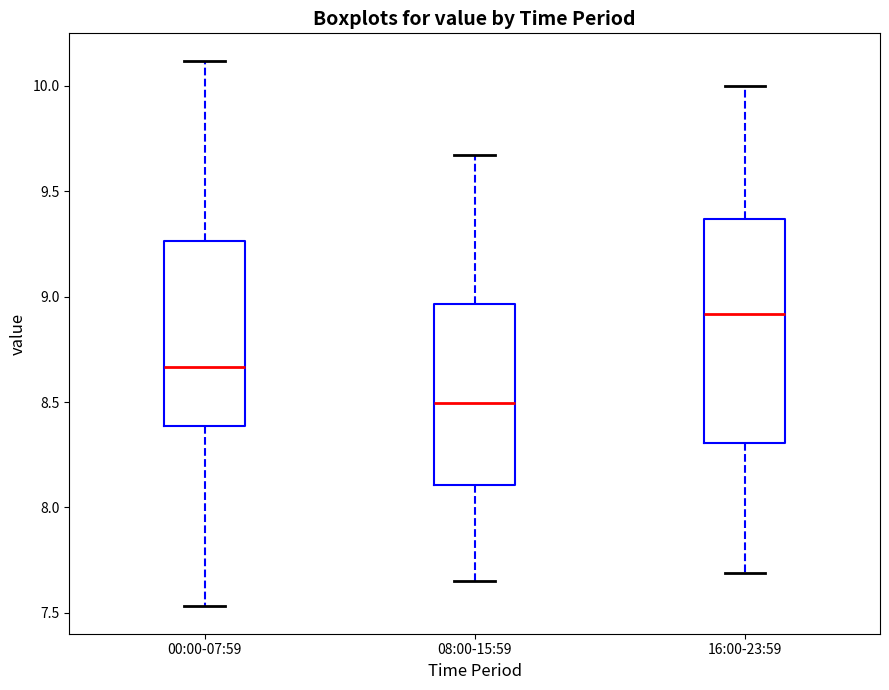

Which box's median line is the highest?

16:00-23:59